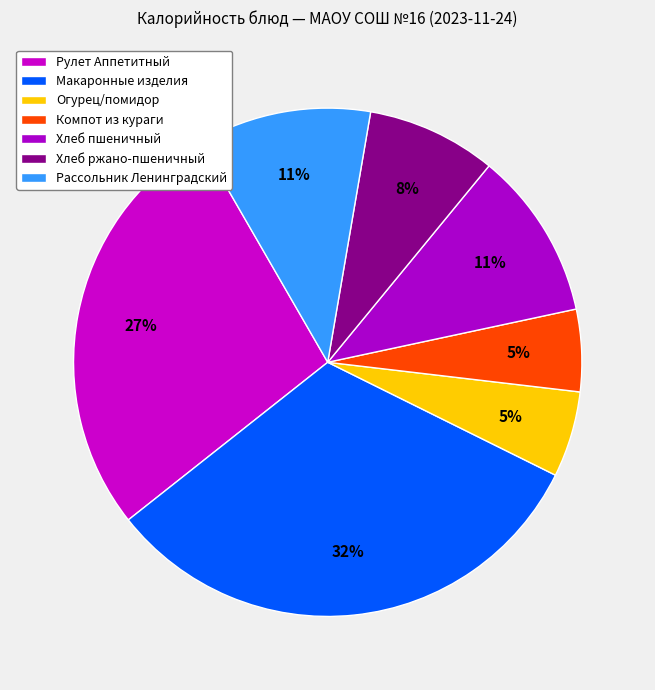

How many slices are in this pie chart?

7